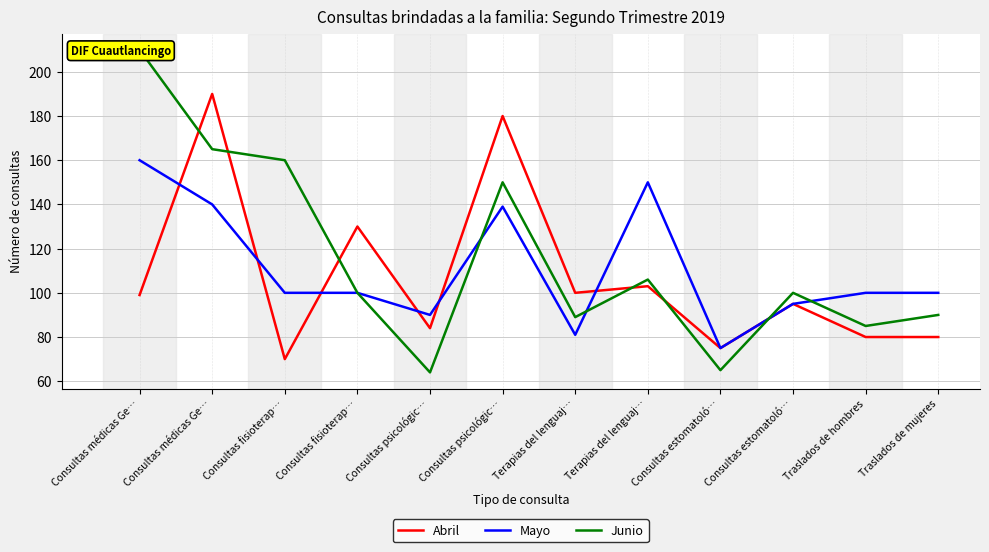

Reading right to left, what are all the values shown in this chart?

Abril: 80	80	95	75	103	100	180	84	130	70	190	99
Mayo: 100	100	95	75	150	81	139	90	100	100	140	160
Junio: 90	85	100	65	106	89	150	64	100	160	165	210